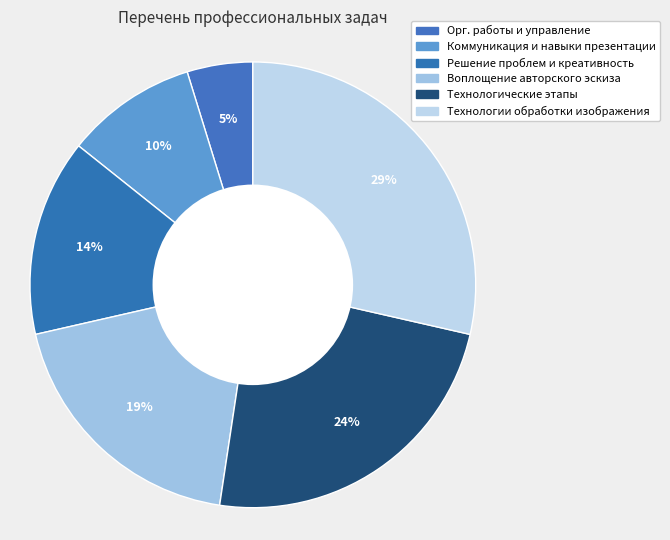

How many segments does this pie chart have?

6